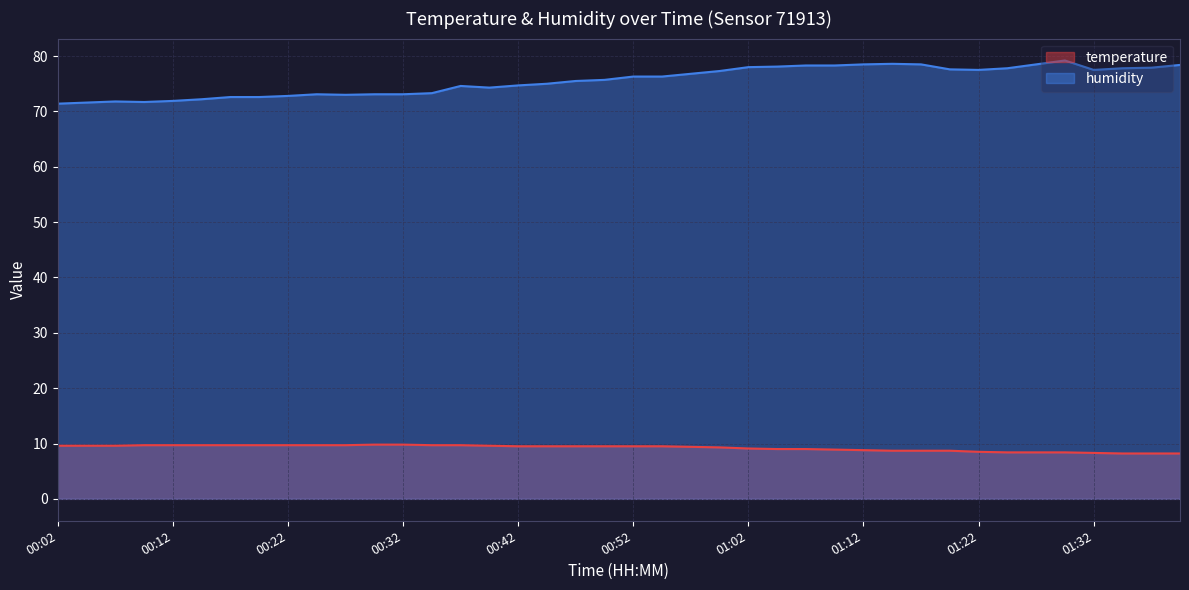

True or false: temperature has a value of 8.2 at 01:37.

True